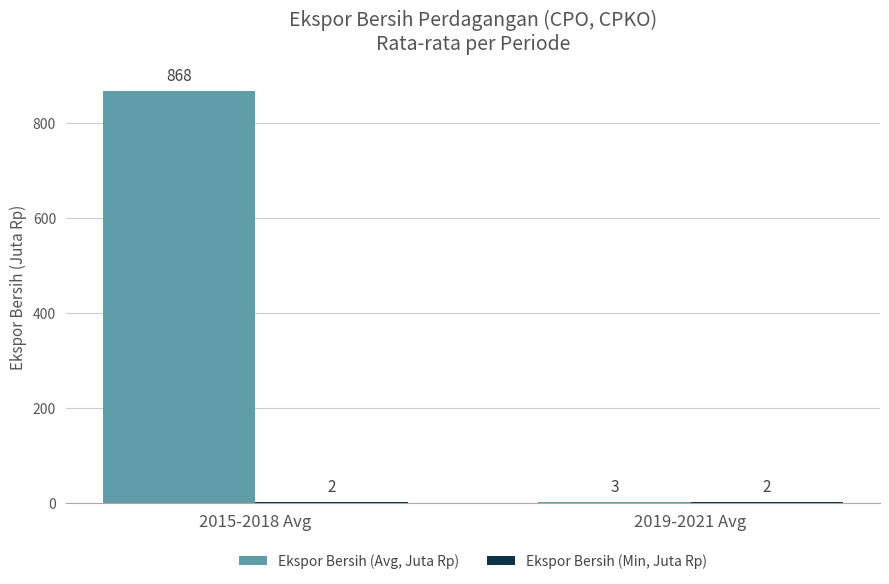

How many groups of bars are there?

2